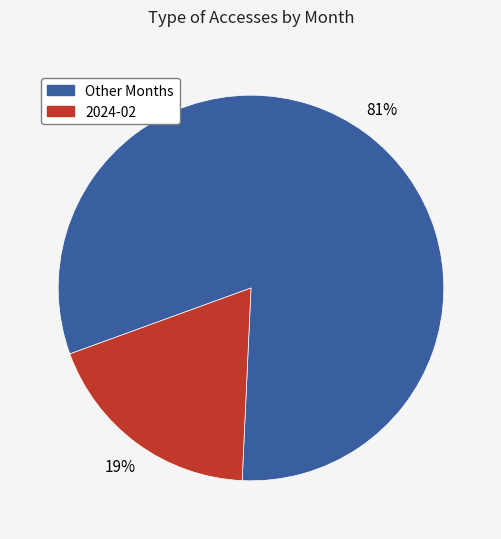

Is it true that 2024-02 is 19% of the pie?

True